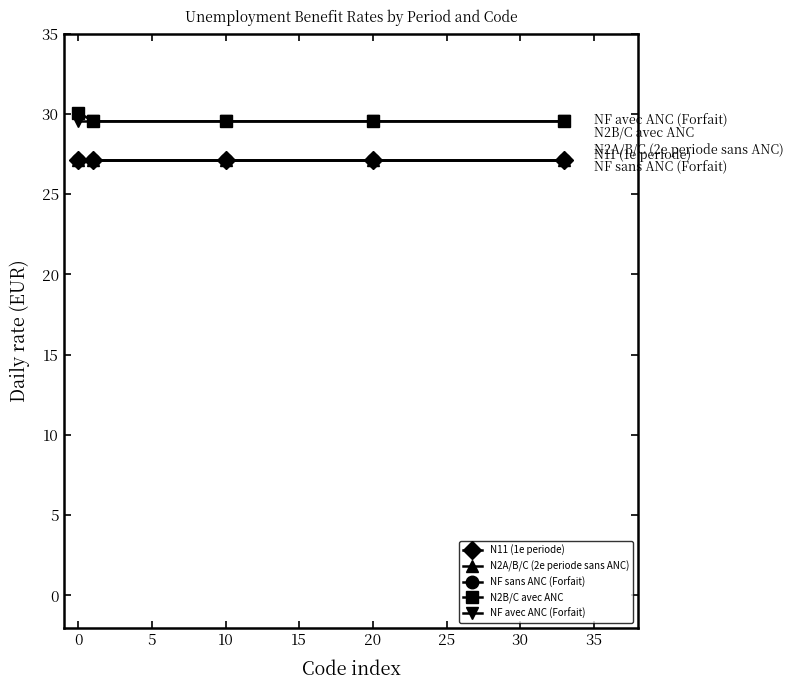

True or false: NF avec ANC (Forfait) and N11 (1e periode) cross at least once.

False